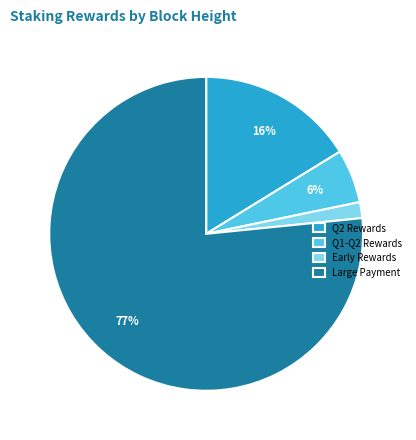

Which slice represents more than half of the pie?

Large Payment